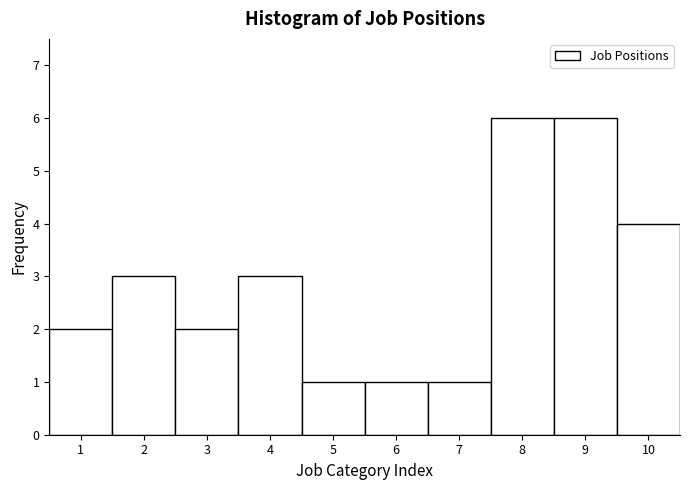

Reading left to right, list every bar in this chart as the range it spans on the x-axis followed by its height. The values are not printed on the chart, so give them approximately, as read against the axis.

0.5 to 1.5: 2
1.5 to 2.5: 3
2.5 to 3.5: 2
3.5 to 4.5: 3
4.5 to 5.5: 1
5.5 to 6.5: 1
6.5 to 7.5: 1
7.5 to 8.5: 6
8.5 to 9.5: 6
9.5 to 10.5: 4